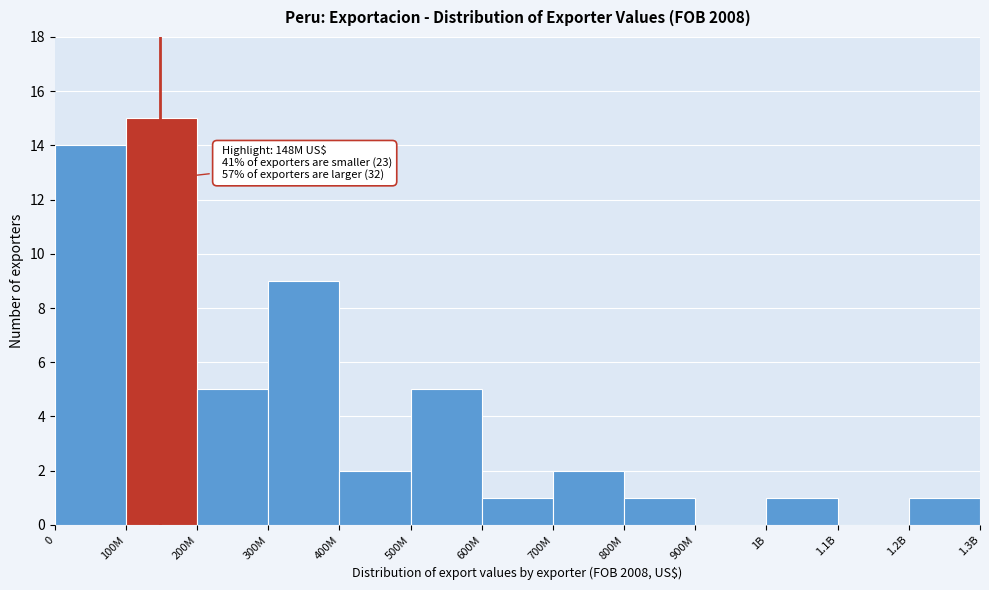

Reading left to right, list all the values displayed in this chart.

0=14	100M=15	200M=5	300M=9	400M=2	500M=5	600M=1	700M=2	800M=1	900M=0	1B=1	1.1B=0	1.2B=1